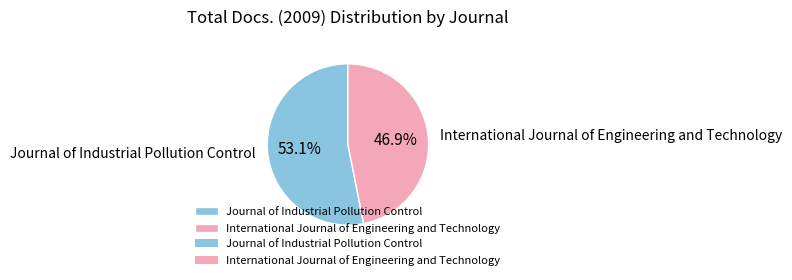

Approximately how many times larger is the value at International Journal of Engineering and Technology compared to Journal of Industrial Pollution Control?

0.9